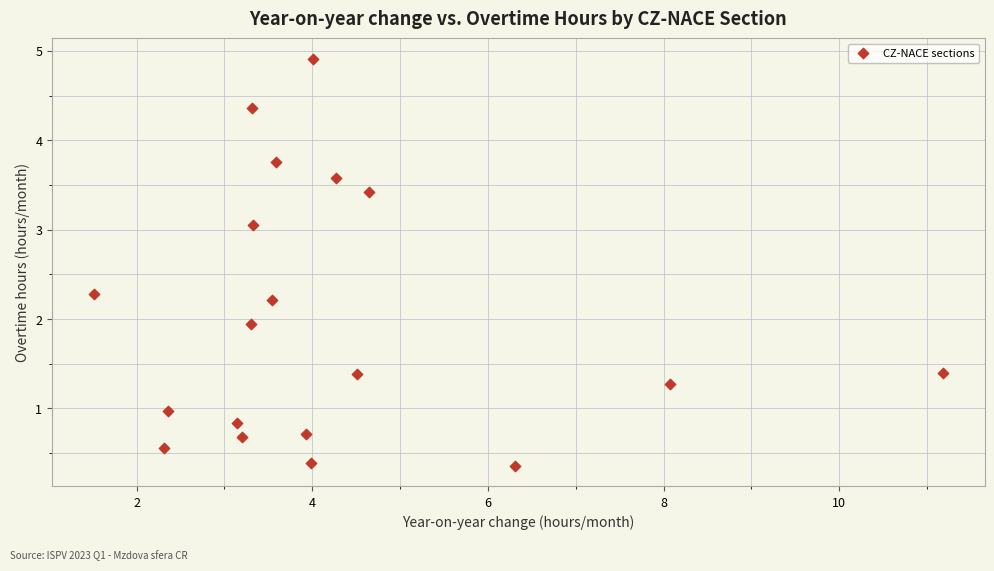

What is the range of Y values (max minus min)?

4.6